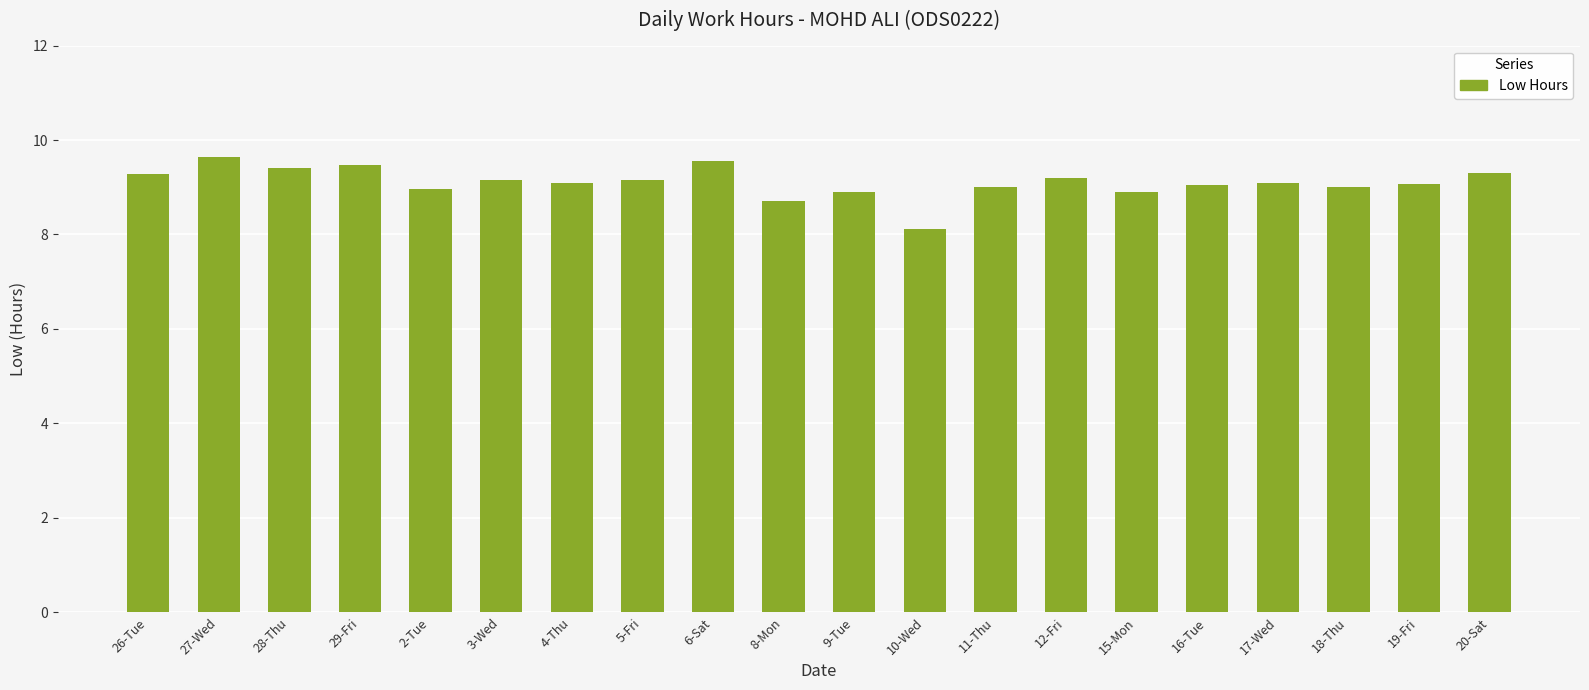

What is the difference between the values at 8-Mon and 2-Tue?

0.3